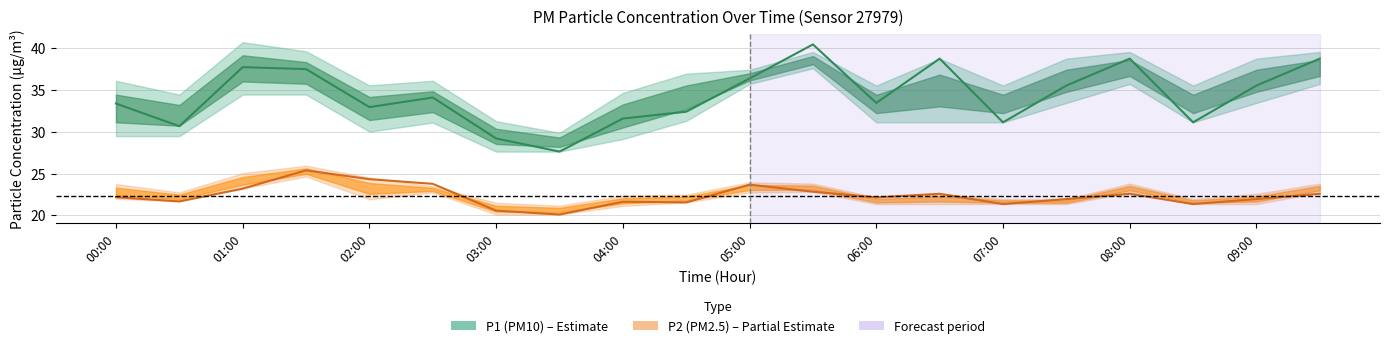

Reading left to right, list all the values displayed in this chart.

P1 (PM10): 33.4	30.7	37.7	37.5	33.0	34.1	29.2	27.6	31.6	32.4	36.4	40.5	33.5	38.8	31.1	35.5	38.8	31.1	35.5	38.8
P2 (PM2.5): 22.2	21.7	23.2	25.4	24.3	23.8	20.6	20.1	21.6	21.6	23.7	22.8	22.1	22.6	21.4	21.9	22.6	21.4	21.9	22.6